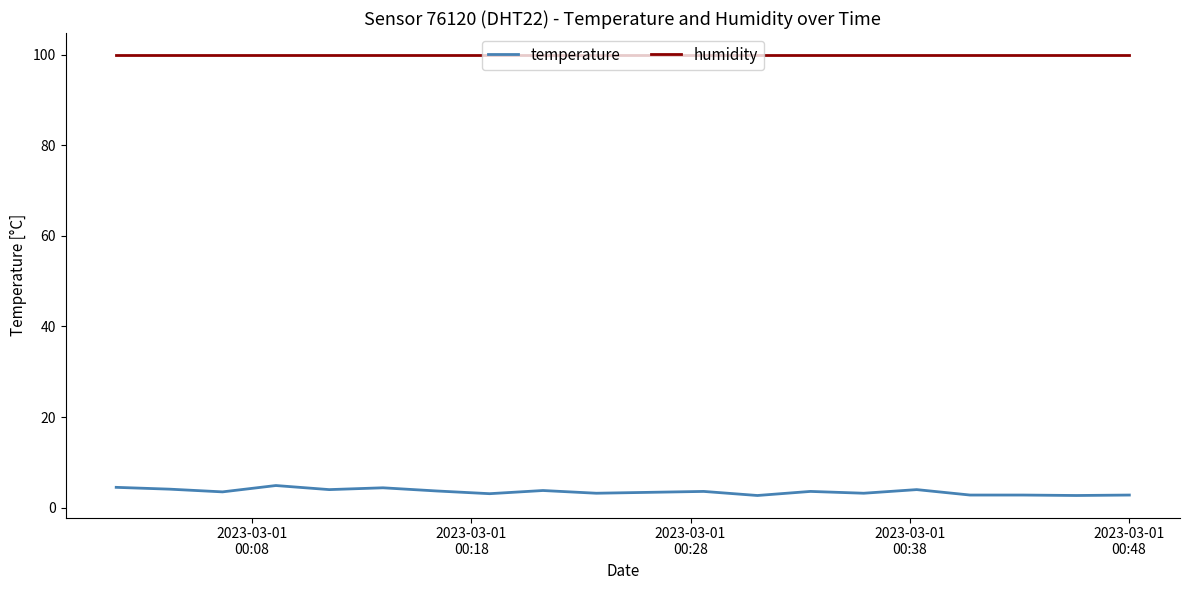

Which series has the largest range (max minus min)?

temperature